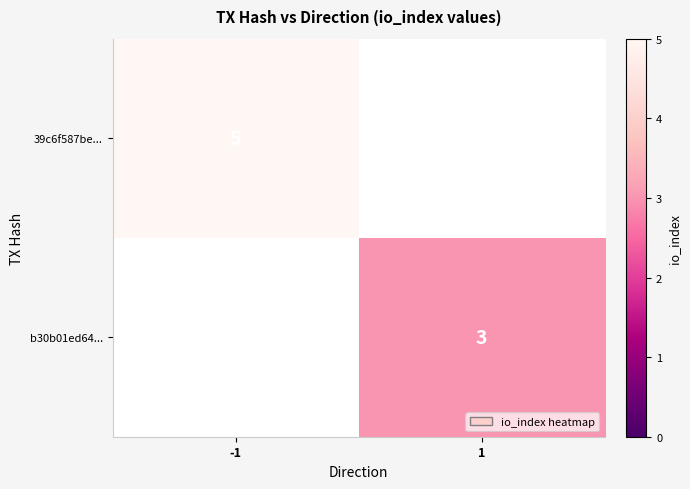

True or false: b30b01ed64... has a value of 3 at 1.

True